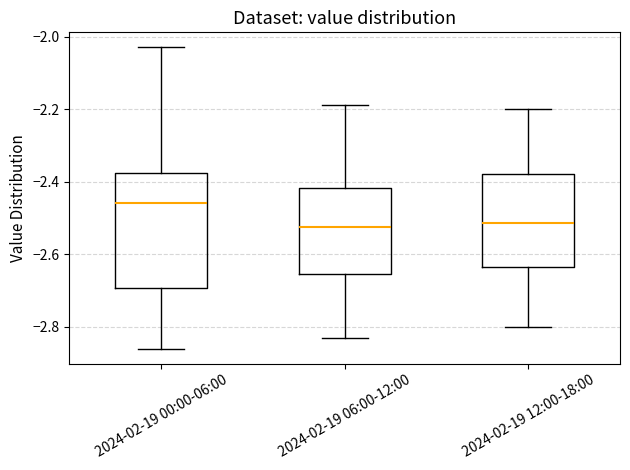

Where is the lower edge of the box for 2024-02-19 12:00-18:00 on the y-axis? The values are not printed on the chart, so give them approximately, as read against the axis.

-2.64